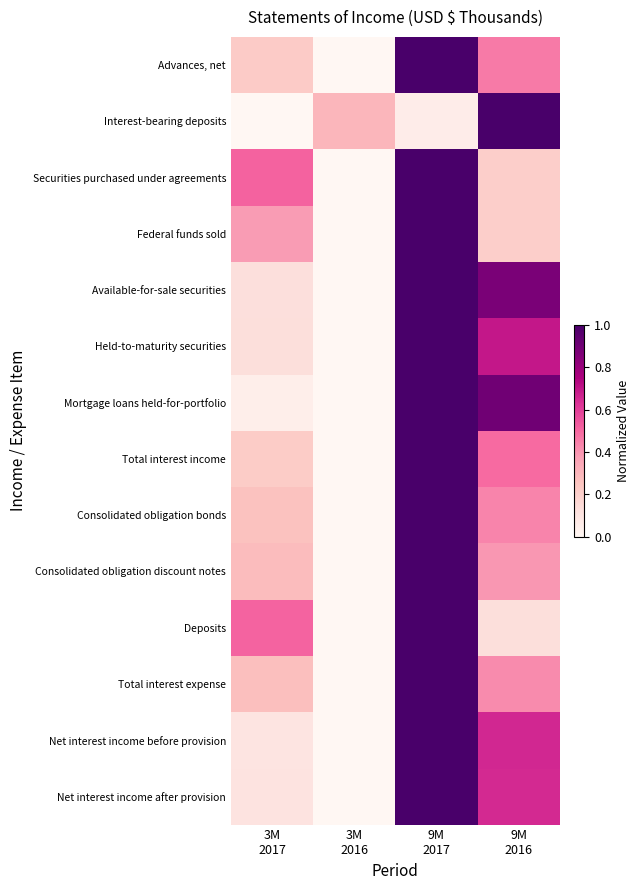

Reading right to left, list all the values displayed in this chart.

Advances, net: 9M
2016=0.5	9M
2017=1.0	3M
2016=0.0	3M
2017=0.2
Interest-bearing deposits: 9M
2016=1.0	9M
2017=0.1	3M
2016=0.3	3M
2017=0.0
Securities purchased under agreements: 9M
2016=0.2	9M
2017=1.0	3M
2016=0.0	3M
2017=0.5
Federal funds sold: 9M
2016=0.2	9M
2017=1.0	3M
2016=0.0	3M
2017=0.4
Available-for-sale securities: 9M
2016=0.9	9M
2017=1.0	3M
2016=0.0	3M
2017=0.1
Held-to-maturity securities: 9M
2016=0.7	9M
2017=1.0	3M
2016=0.0	3M
2017=0.1
Mortgage loans held-for-portfolio: 9M
2016=0.9	9M
2017=1.0	3M
2016=0.0	3M
2017=0.0
Total interest income: 9M
2016=0.5	9M
2017=1.0	3M
2016=0.0	3M
2017=0.2
Consolidated obligation bonds: 9M
2016=0.4	9M
2017=1.0	3M
2016=0.0	3M
2017=0.3
Consolidated obligation discount notes: 9M
2016=0.4	9M
2017=1.0	3M
2016=0.0	3M
2017=0.3
Deposits: 9M
2016=0.1	9M
2017=1.0	3M
2016=0.0	3M
2017=0.5
Total interest expense: 9M
2016=0.4	9M
2017=1.0	3M
2016=0.0	3M
2017=0.3
Net interest income before provision: 9M
2016=0.7	9M
2017=1.0	3M
2016=0.0	3M
2017=0.1
Net interest income after provision: 9M
2016=0.7	9M
2017=1.0	3M
2016=0.0	3M
2017=0.1